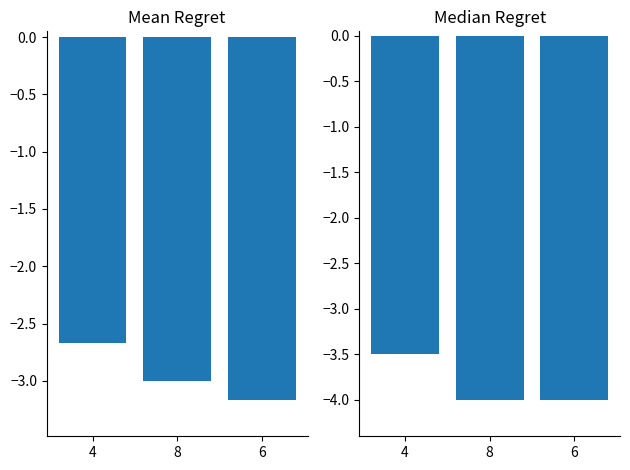

The Median Regret series shows -0.9 at 4. True or false?

False